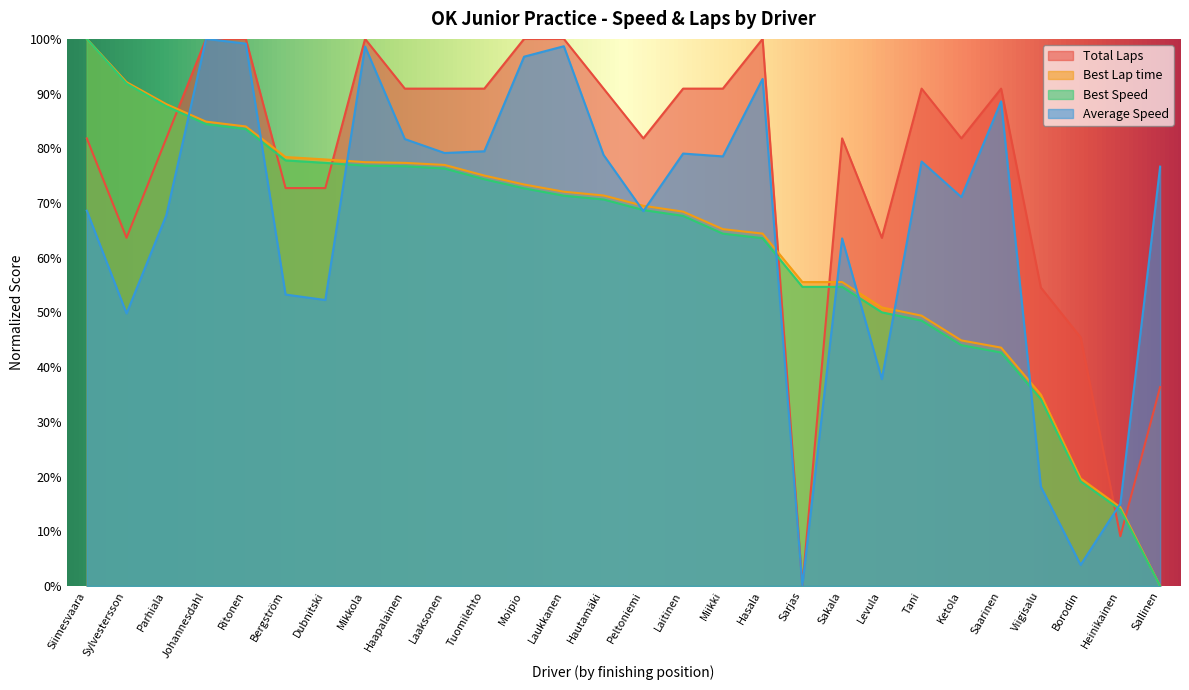

What is the sum of the Average Speed values at Hautamäki and Levula?

116.6